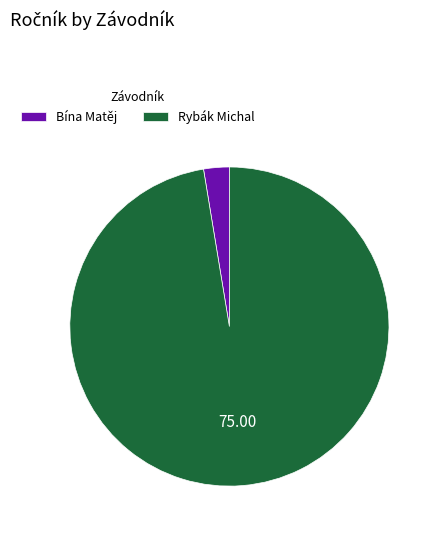

Rank the categories by value from highest to lowest.

Rybák Michal, Bína Matěj